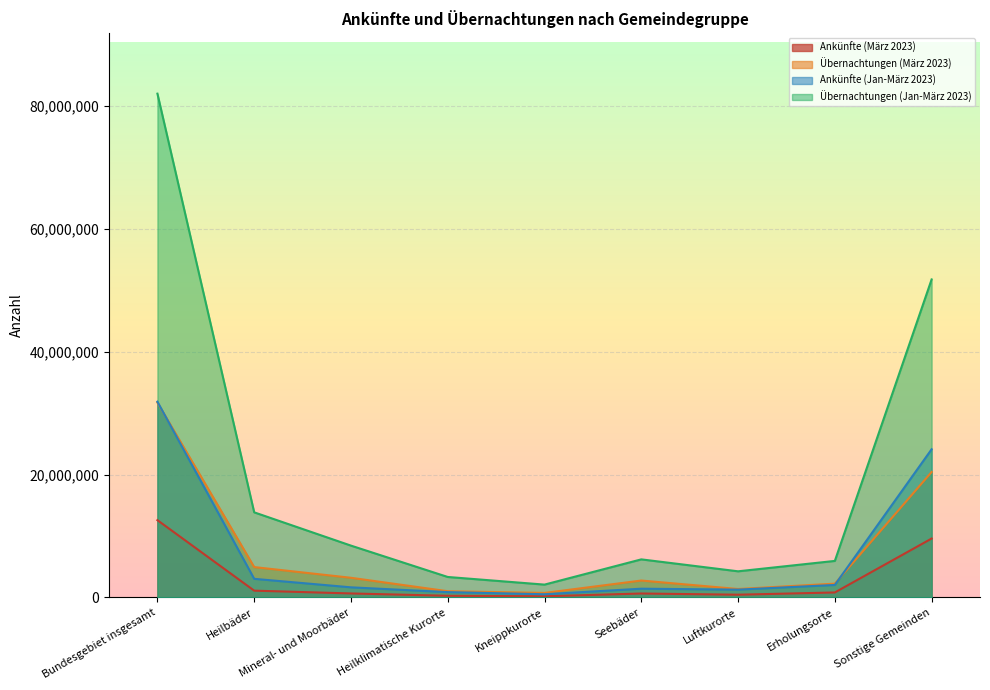

What is the label of the 9th point from the left?

Sonstige Gemeinden